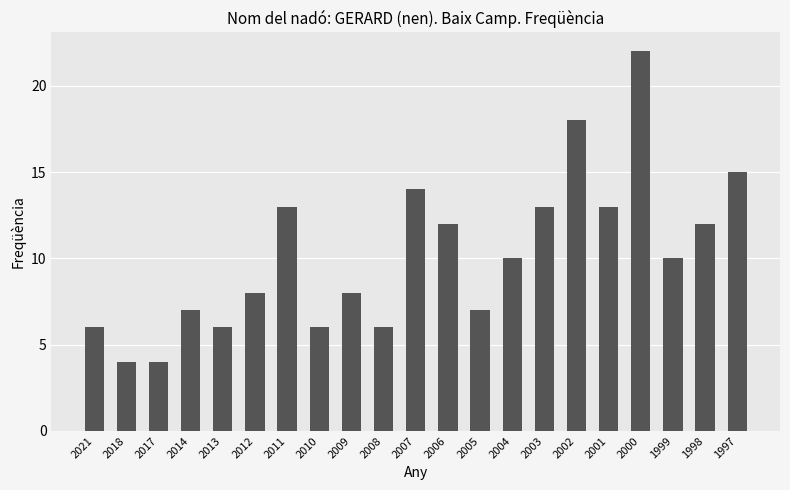

What is the change in value from 2012 to 2003?

+5